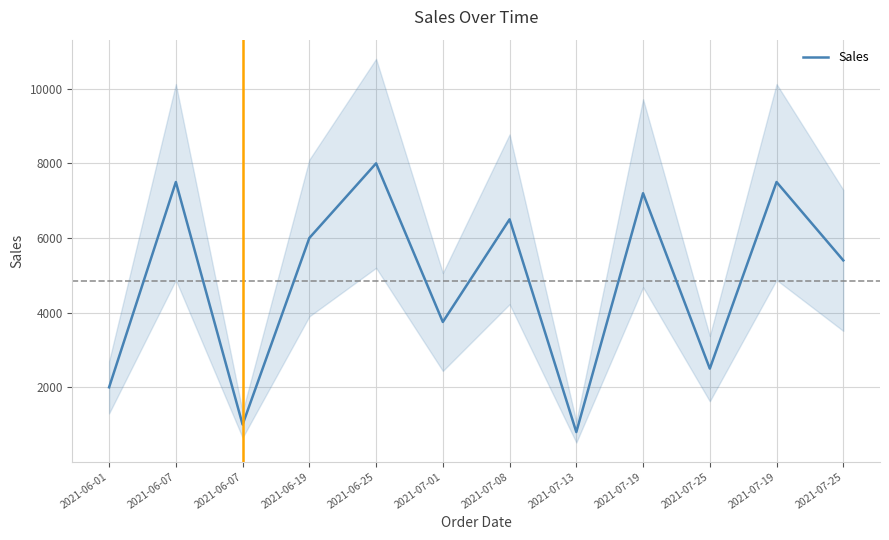

Is it true that the value at 2021-06-07 is 11909?

False